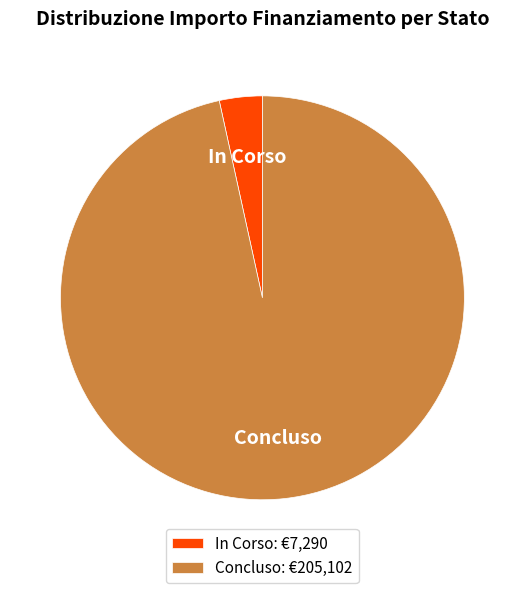

Is there a majority slice in this chart?

Yes